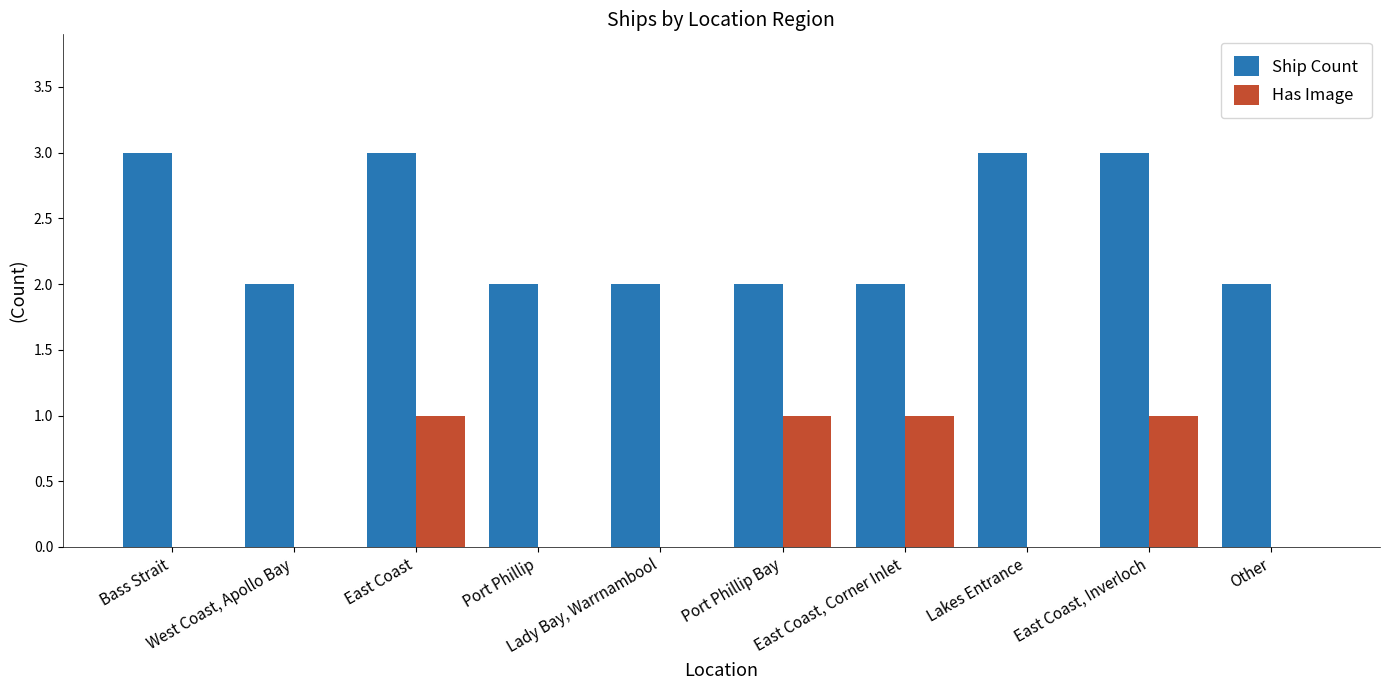

Count the number of data series in this chart.

2